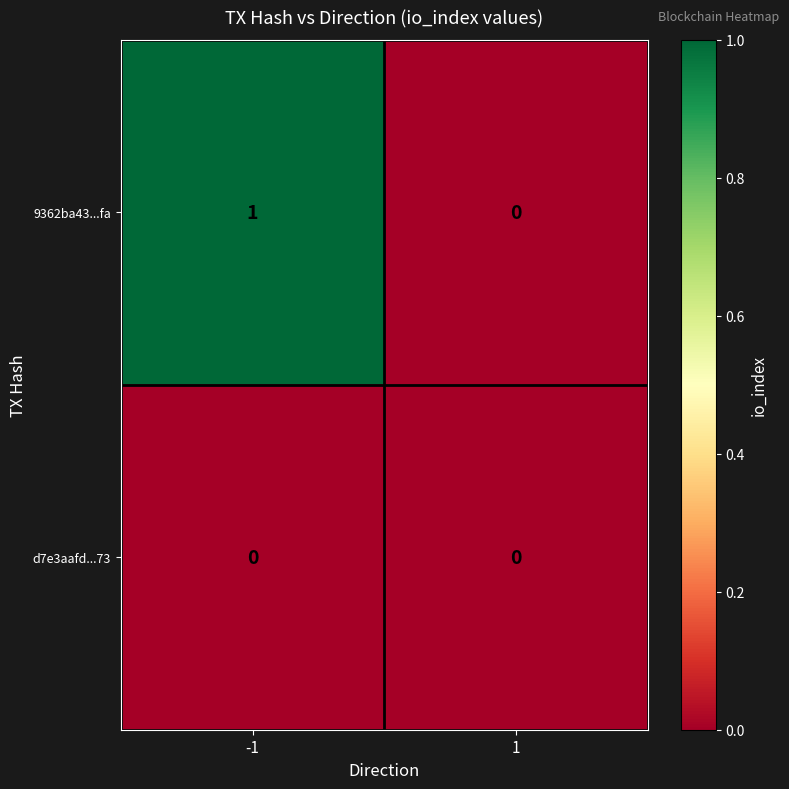

Which series changed the most between -1 and 1?

9362ba43...fa